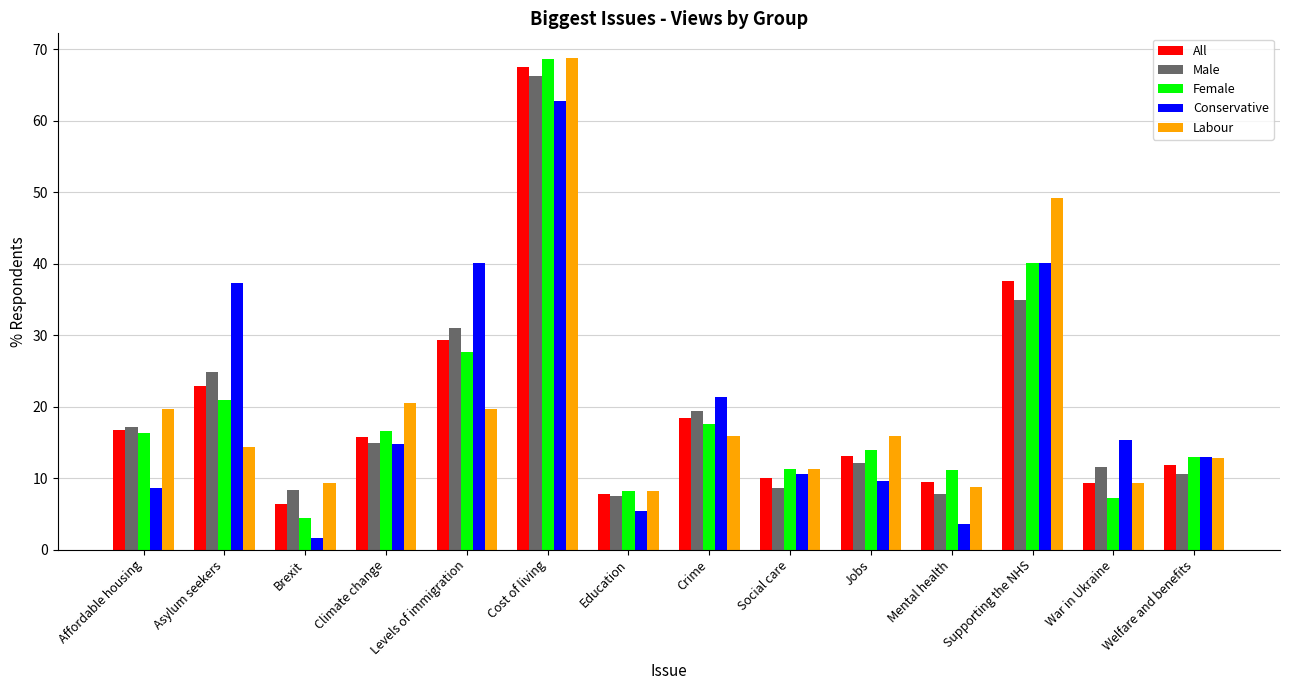

At which category is the sum across all series the highest?

Cost of living